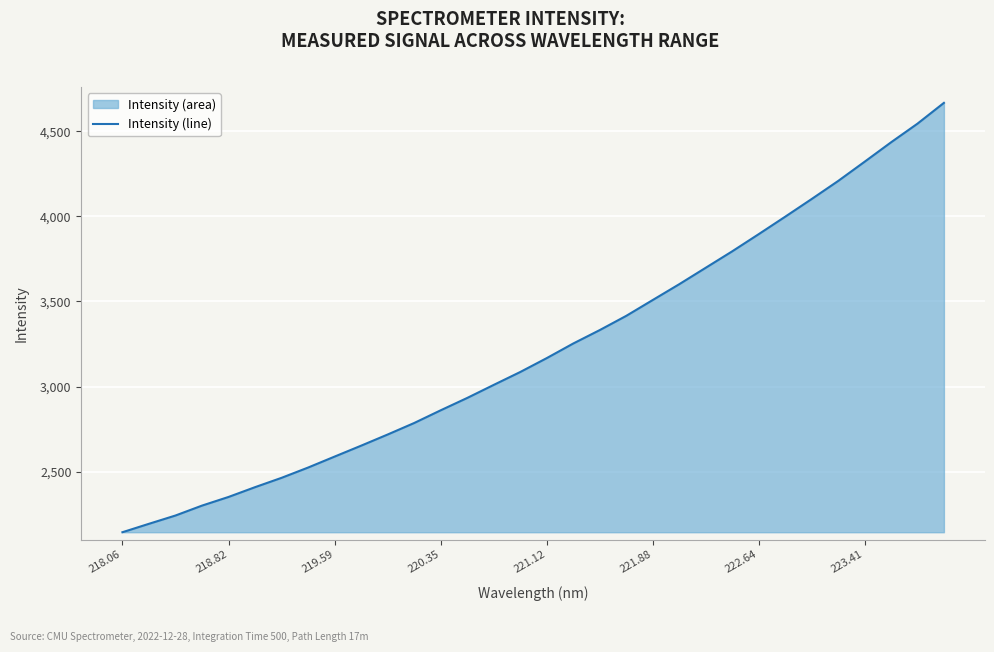

Is it true that the value at 220.35 is 2860.8?

True